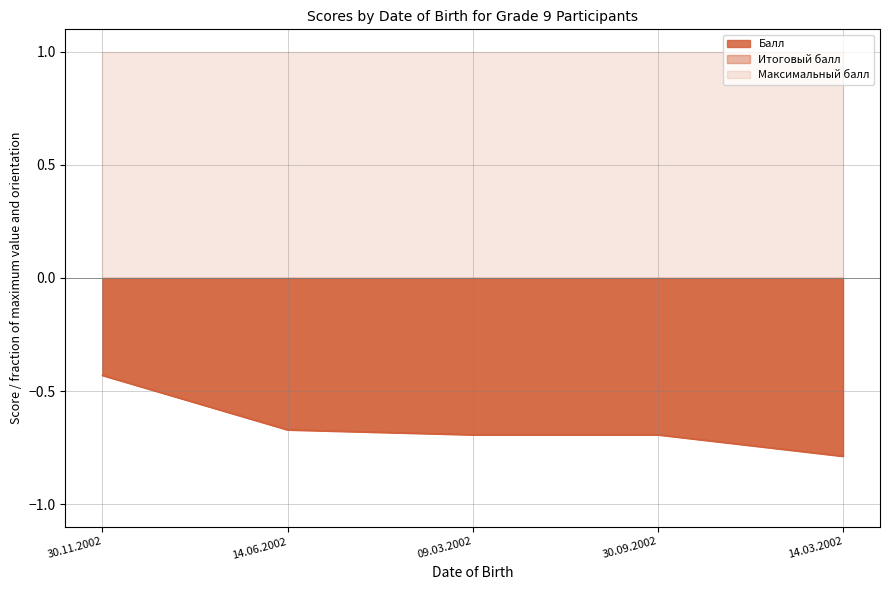

Read the Балл value at 30.11.2002.

-0.4